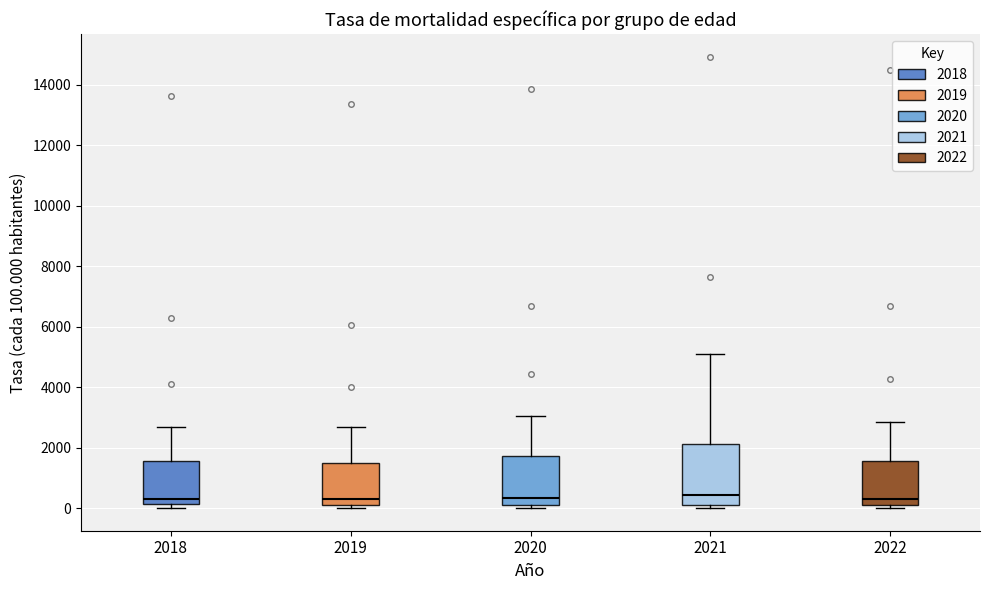

Reading left to right, read every box against the y-axis: the position of its median line, the range the box covers, and the ends of its whiskers. The values are not printed on the chart, so give them approximately, as read against the axis.

2018: median 400, box 200 to 1600, whiskers 0 to 2600
2019: median 400, box 200 to 1600, whiskers 0 to 2600
2020: median 400, box 200 to 1800, whiskers 0 to 3000
2021: median 400, box 200 to 2200, whiskers 0 to 5000
2022: median 400, box 200 to 1600, whiskers 0 to 2800